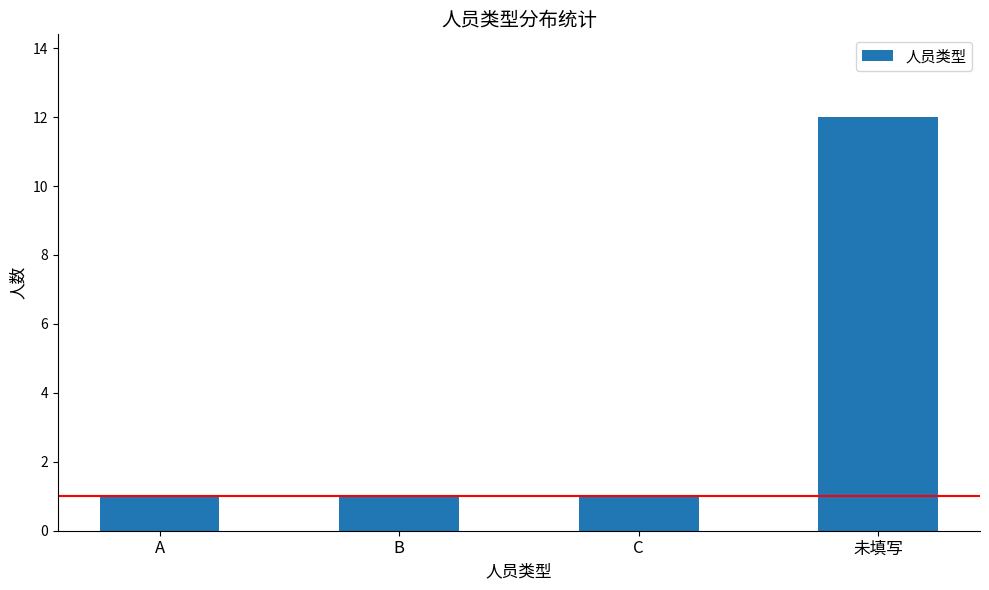

Reading left to right, extract all data points from this chart.

A=1	B=1	C=1	未填写=12